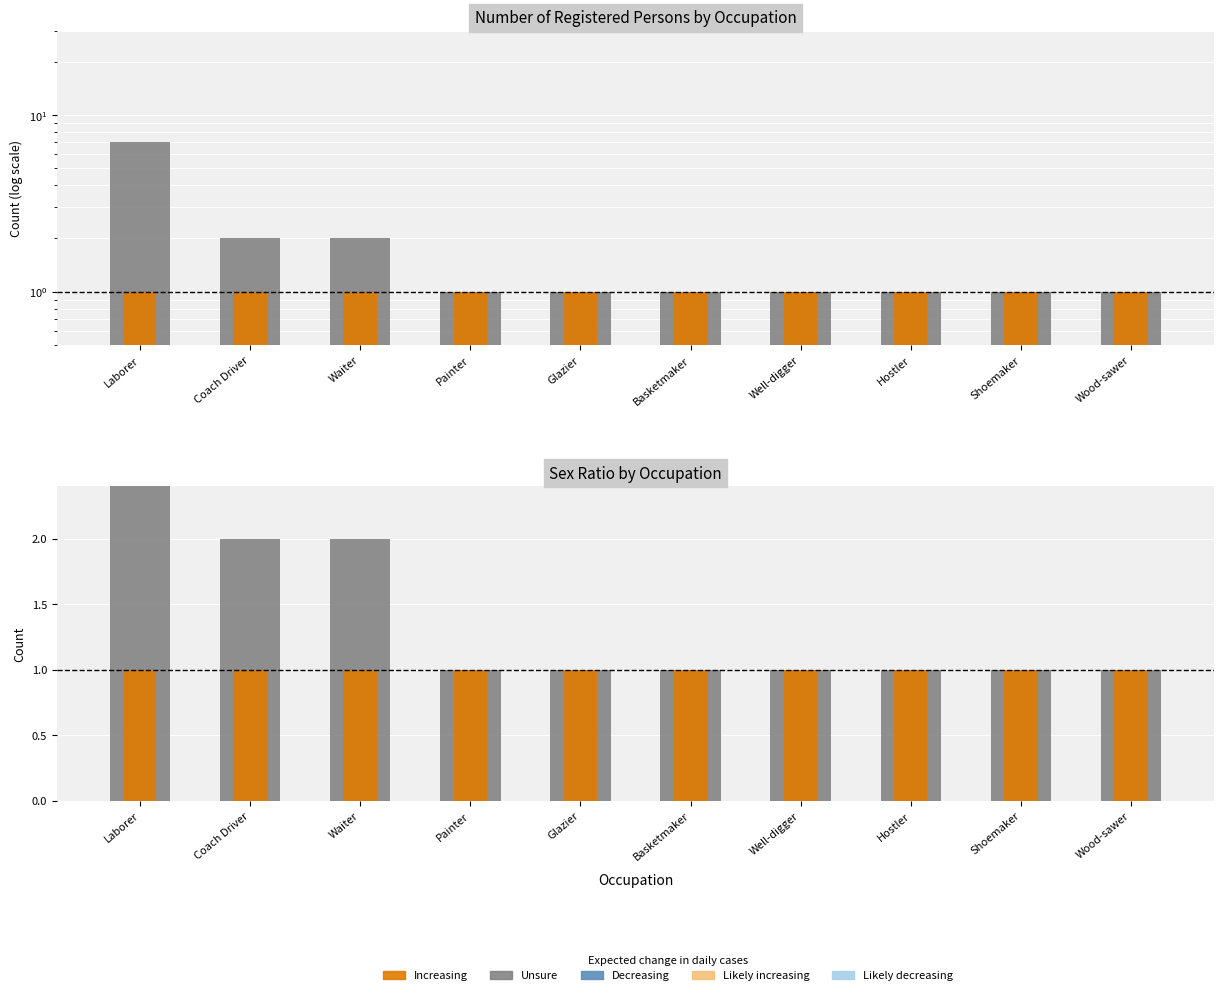

The value of Head (male) at Waiter is 1. True or false?

True